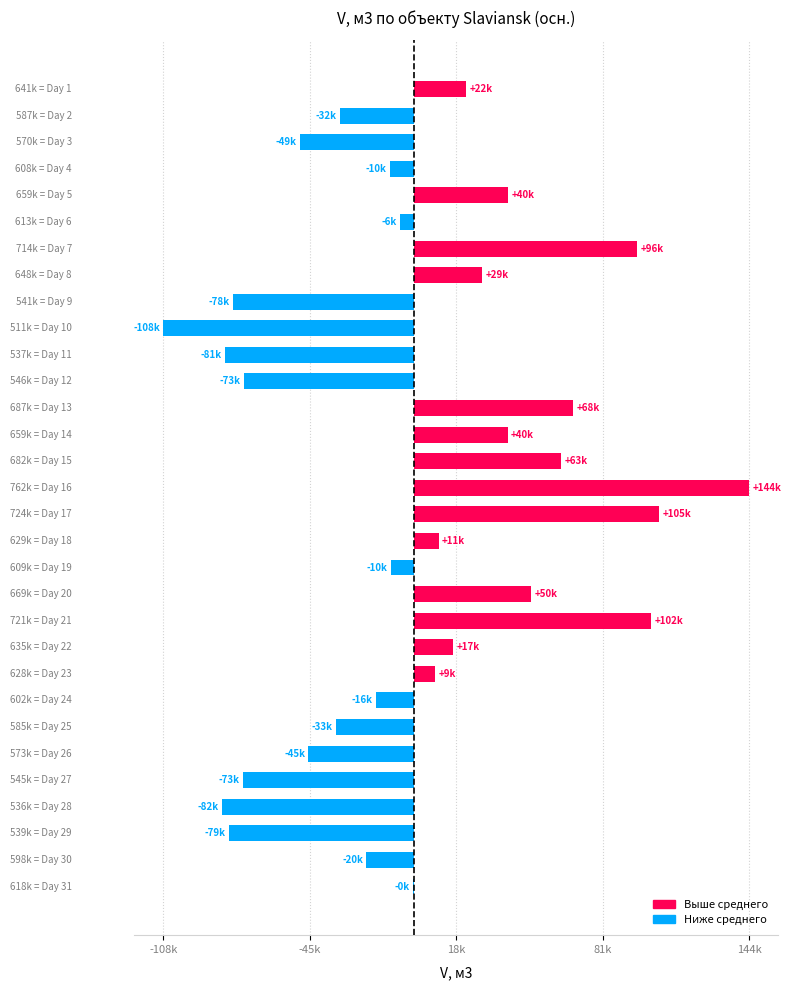

Are the bars horizontal?

Yes